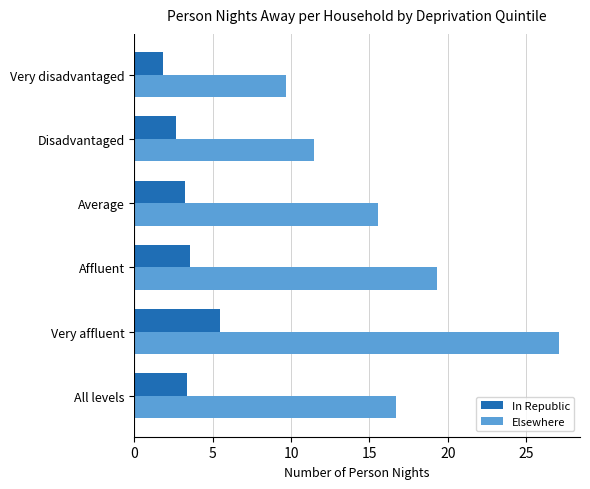

What is the maximum value shown in the chart?

27.1